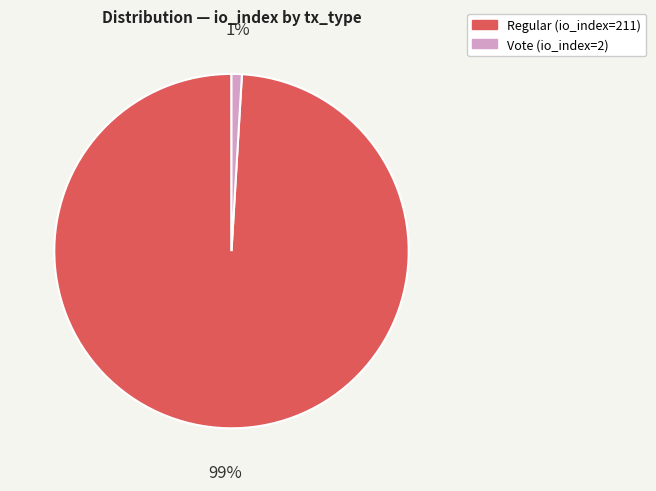

To the nearest percent, what percentage of the pie is Regular (io_index=211)?

99%